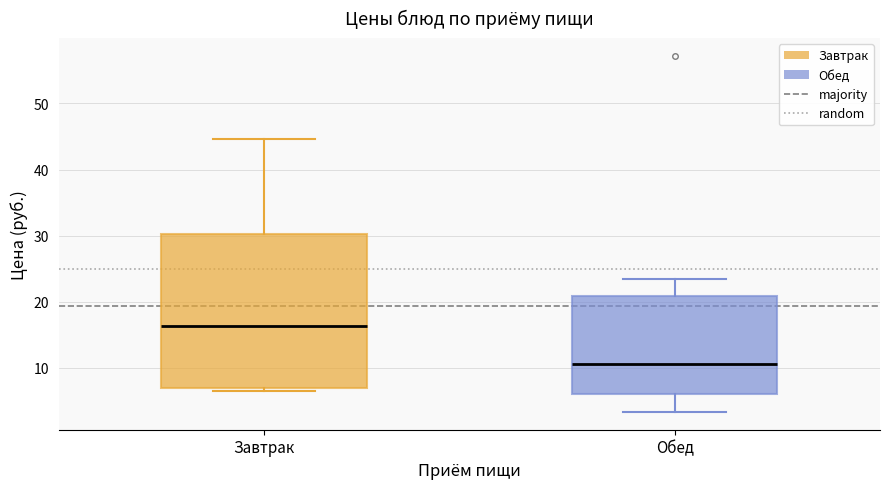

Reading left to right, transcribe this box plot: for each box, give where its median line is, the range the box spans, and where its two whiskers end, as read against the y-axis. The values are not printed on the chart, so give them approximately, as read against the axis.

Завтрак: median 16, box 7 to 30, whiskers 7 (just below the box's lower edge) to 45
Обед: median 11, box 6 to 21, whiskers 3 to 24